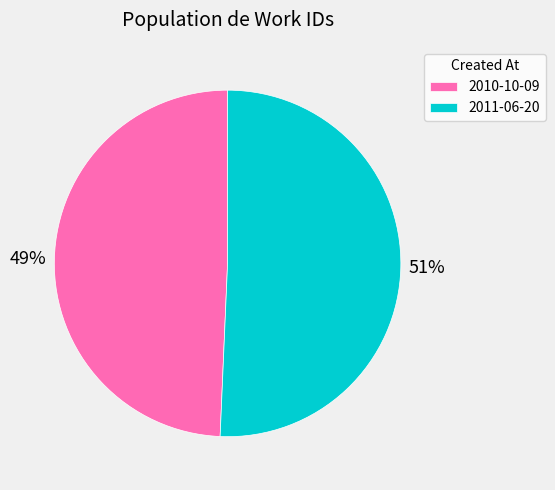

Rank the categories by value from highest to lowest.

2011-06-20, 2010-10-09